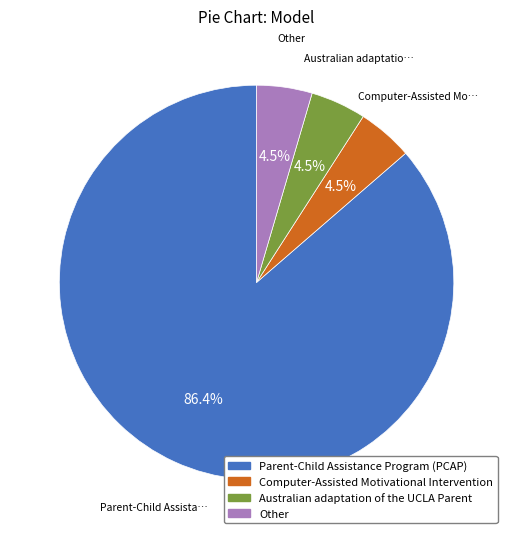

The Australian adaptation of the UCLA Parent slice represents 14% of the pie. True or false?

False